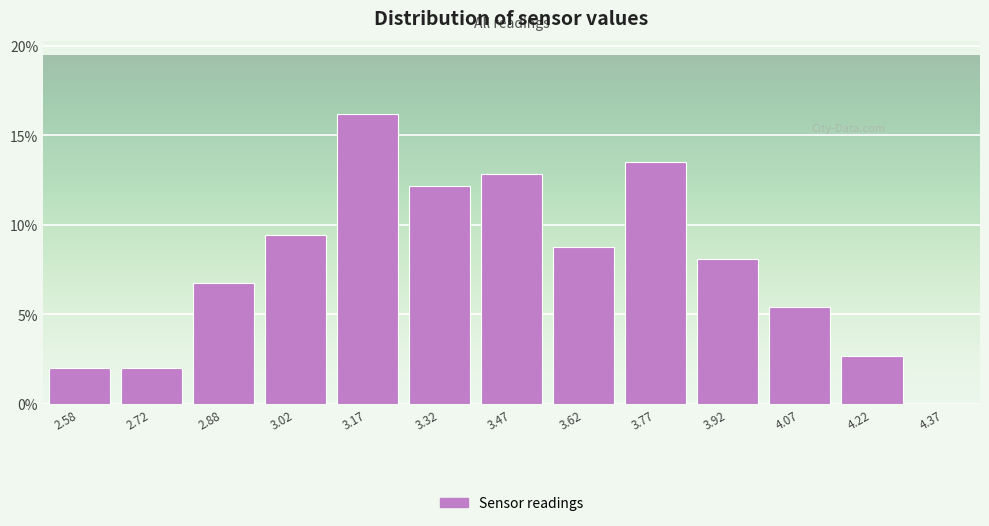

Reading left to right, transcribe this chart: for each bar, give the range it covers on the x-axis and its height. Neither the bar edges nor the heights are printed on the chart, so give them approximately, as read against the axes.

2.50 to 2.65: 2.0
2.65 to 2.80: 2.0
2.80 to 2.95: 7.0
2.95 to 3.10: 9.5
3.10 to 3.25: 16.0
3.25 to 3.40: 12.0
3.40 to 3.55: 13.0
3.55 to 3.70: 9.0
3.70 to 3.85: 13.5
3.85 to 4.00: 8.0
4.00 to 4.15: 5.5
4.15 to 4.30: 2.5
4.30 to 4.45: 0